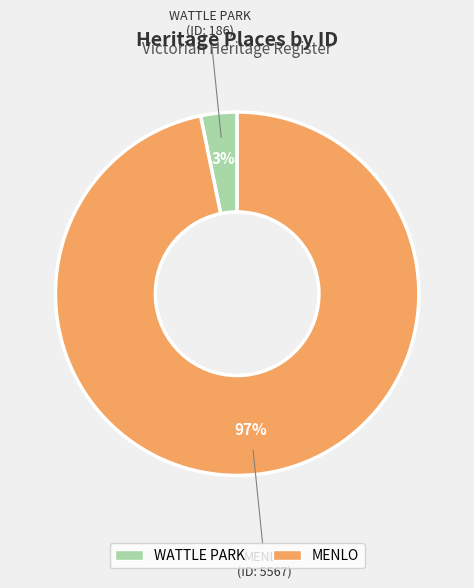

How many slices are in this pie chart?

2